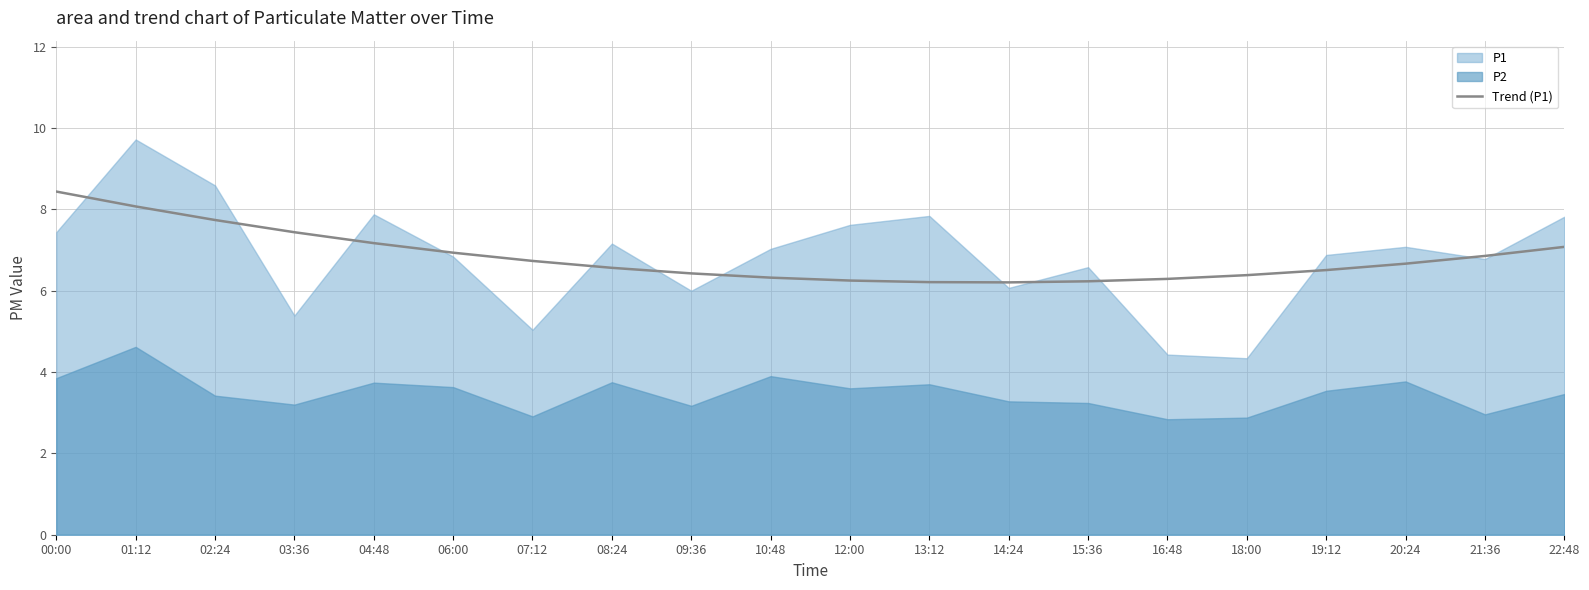

Rank the series at 10:48 from lowest to highest value.

P2, Trend (P1), P1